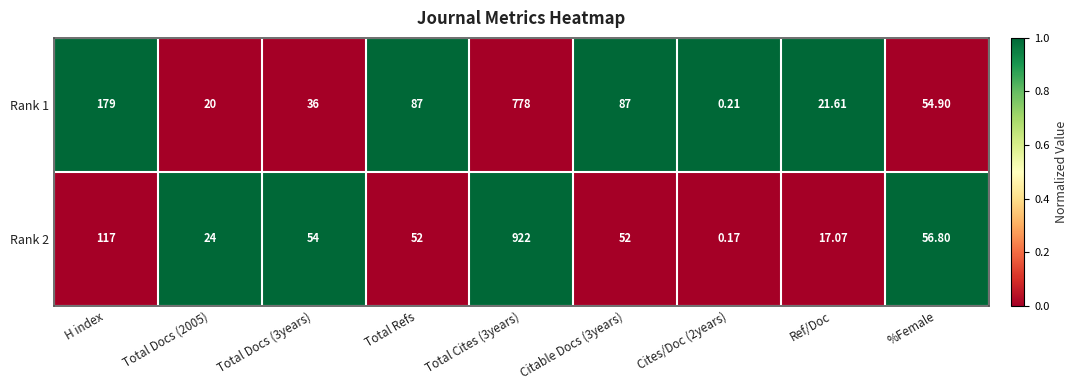

At how many categories does at least one series exceed 0?

9